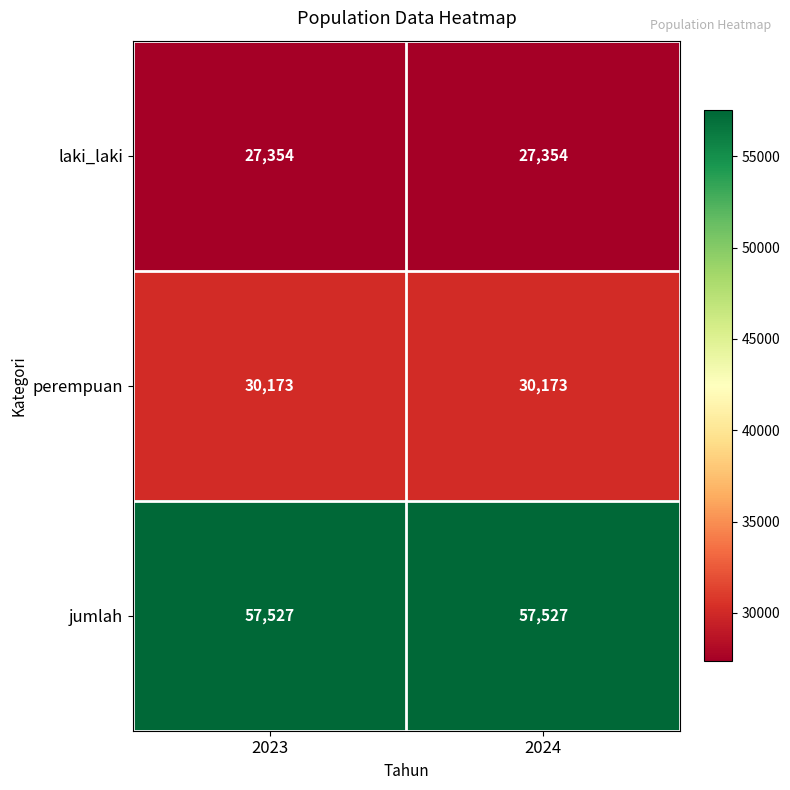

What is the lowest value of the perempuan series?

30173